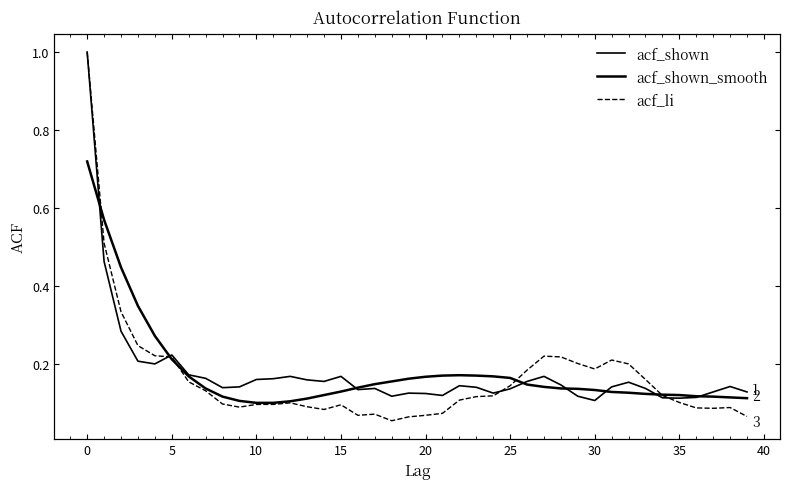

What is the minimum value for acf_shown?

0.1